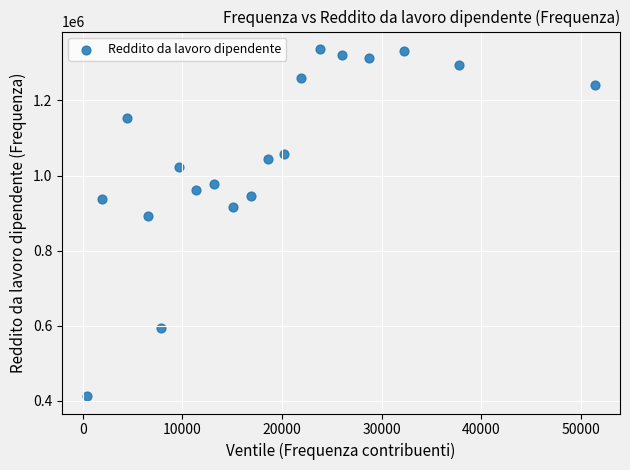

What is the range of X values (max minus min)?

50903